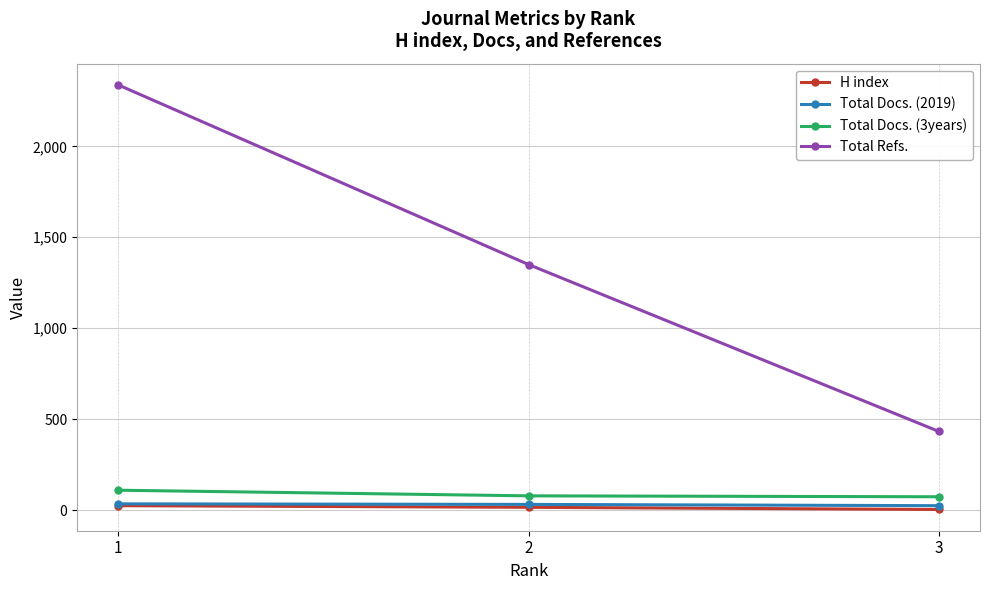

Count the number of categories in the chart.

3